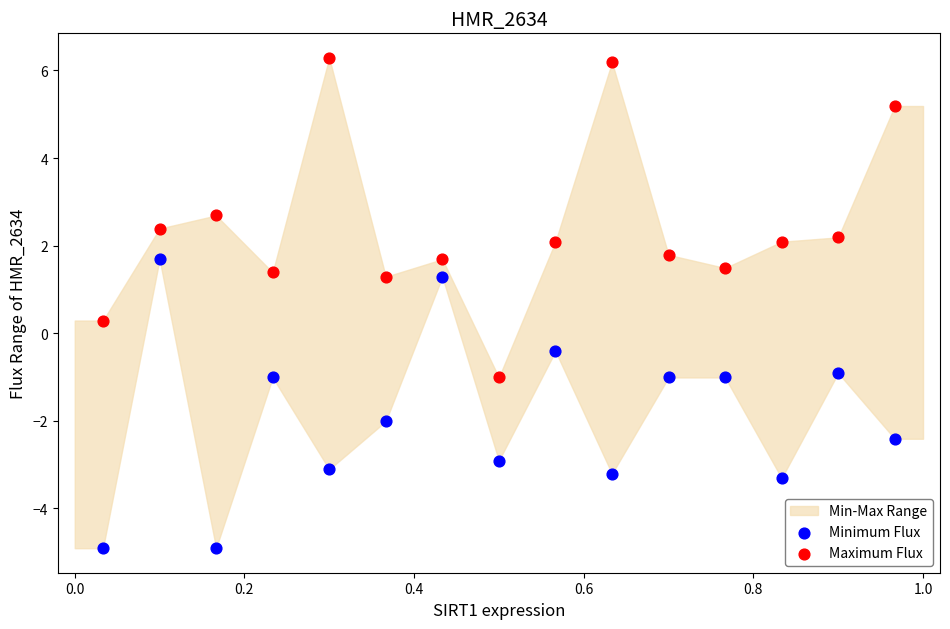

Which series contains the lowest Y value?

Minimum Flux